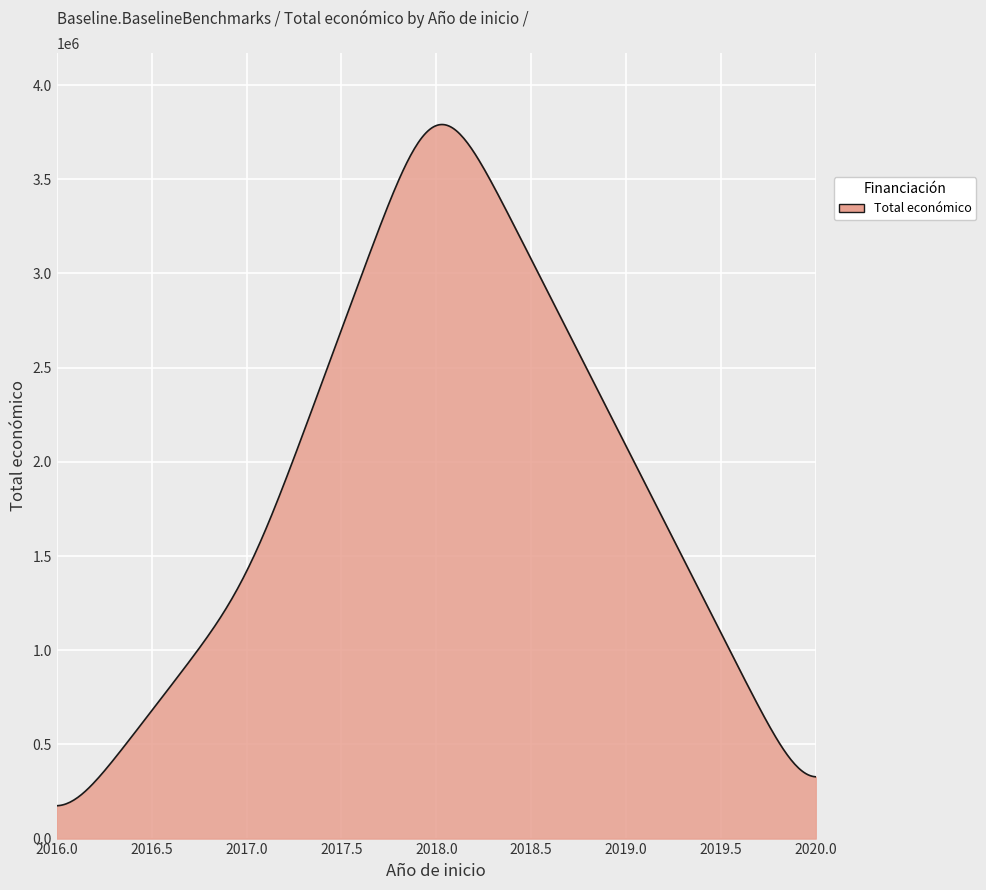

What is the maximum value shown in the chart?

3790819.1